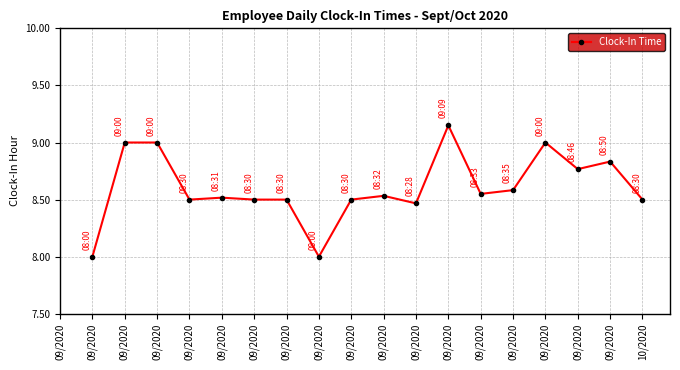

How many interior local peaks (higher than both neighbors) does the data have?

5